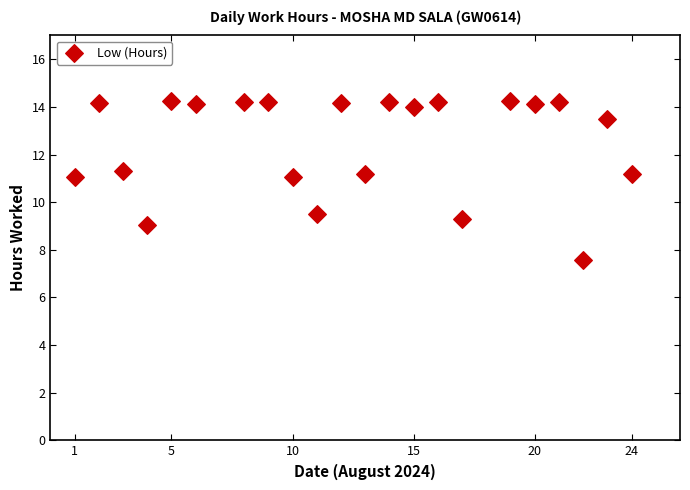

What is the range of Y values (max minus min)?

6.7